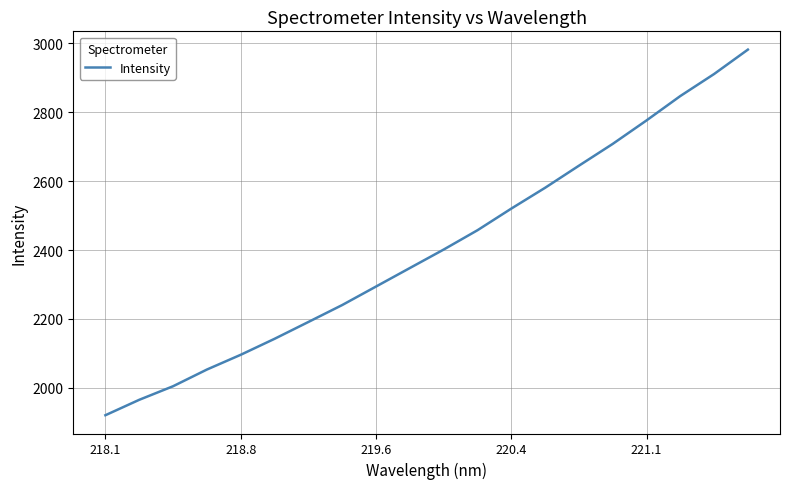

What is the greatest value displayed?

2982.1